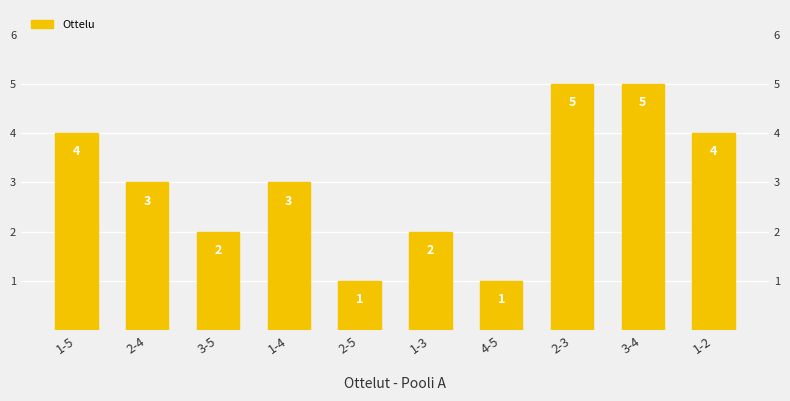

How many data points are above 3?

4